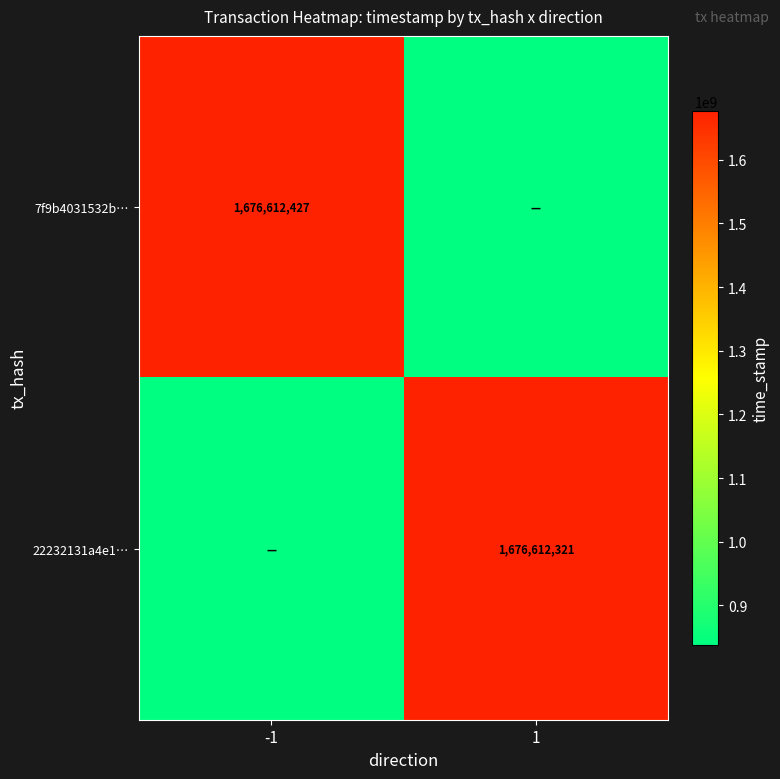

The value of 22232131a4e1… at 1 is 1676612321.0. True or false?

True